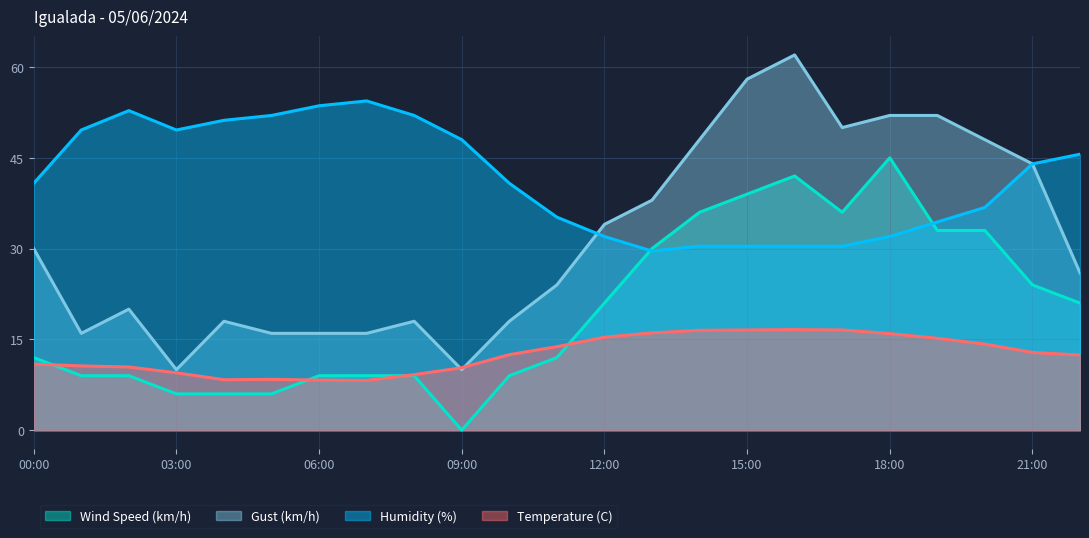

Between 05:00 and 16:00, which is larger?

16:00